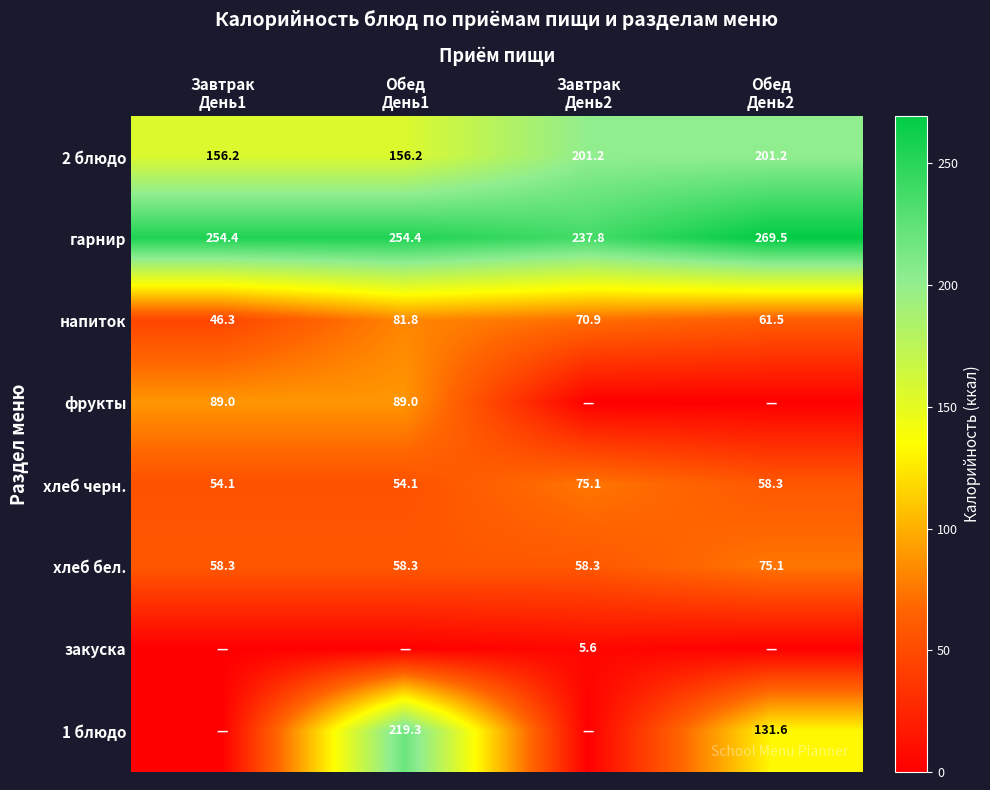

What is the difference between the second highest and second lowest values in the хлеб черн. series?

4.2